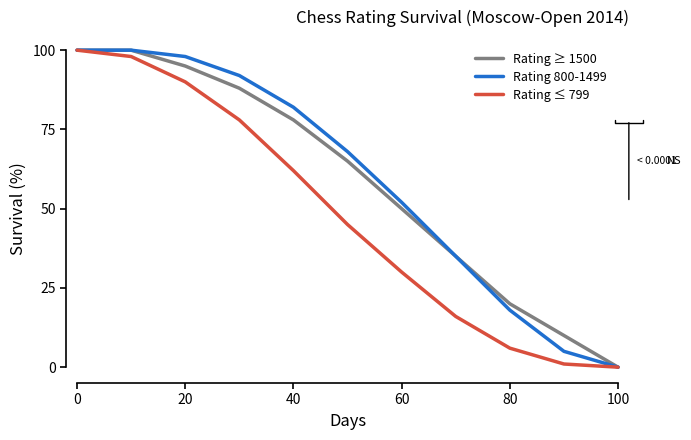

How many distinct data groups are displayed?

3